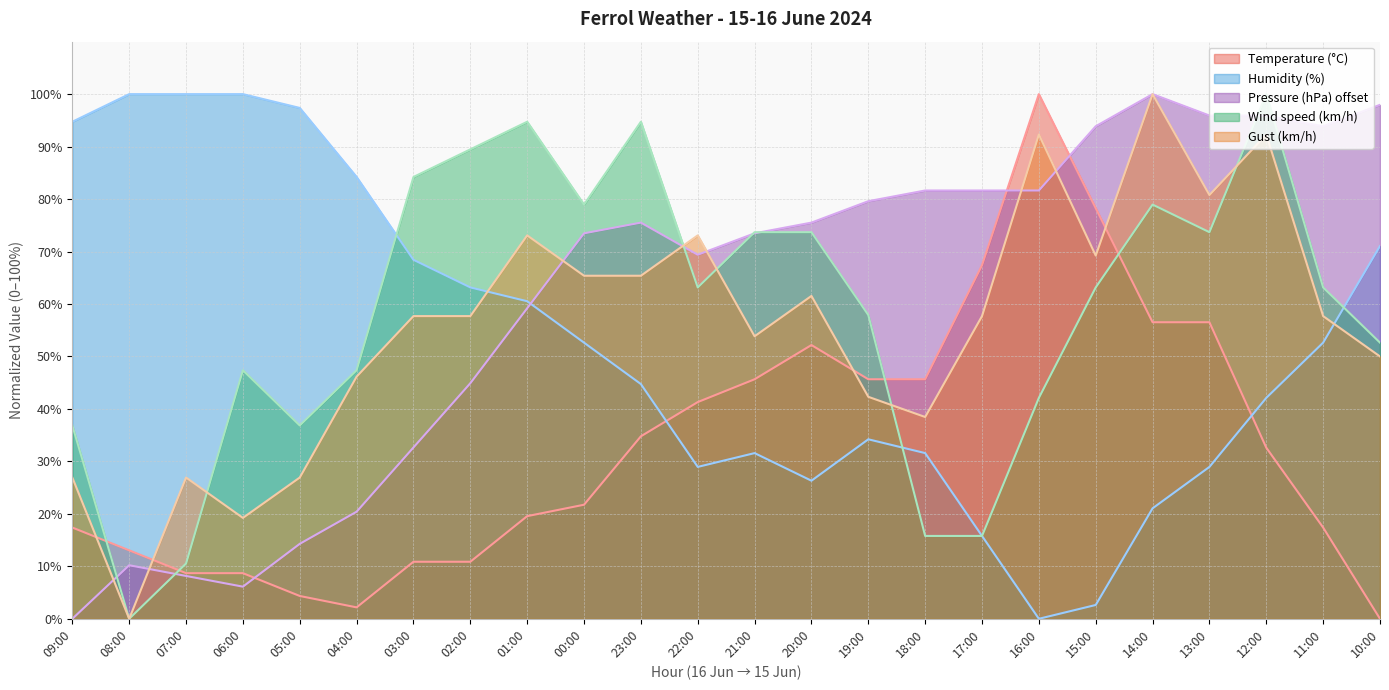

Where do Humidity (%) and Wind speed (km/h) first cross each other?

04:00 and 03:00